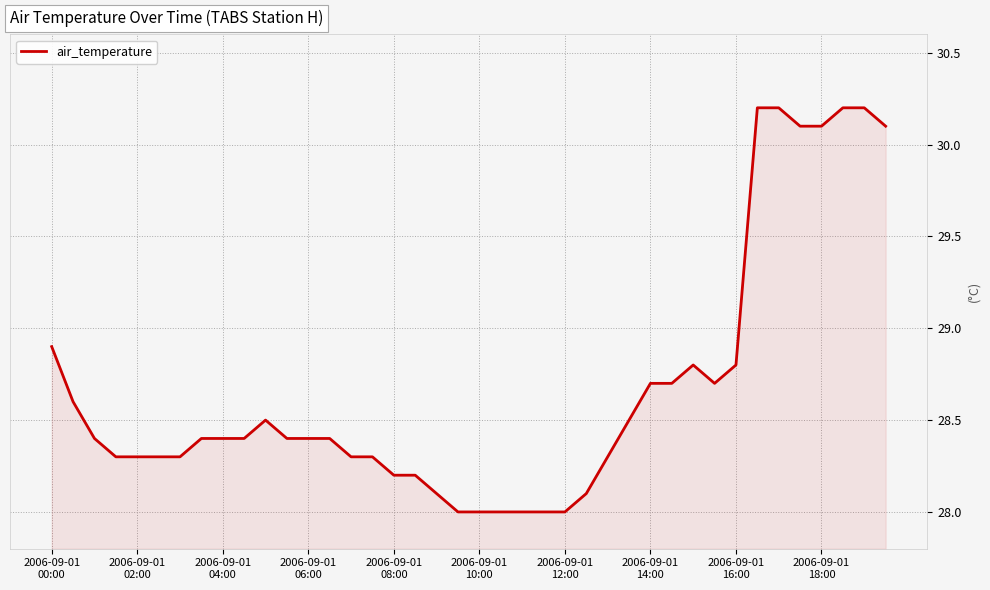

What is the smallest value displayed?

28.0